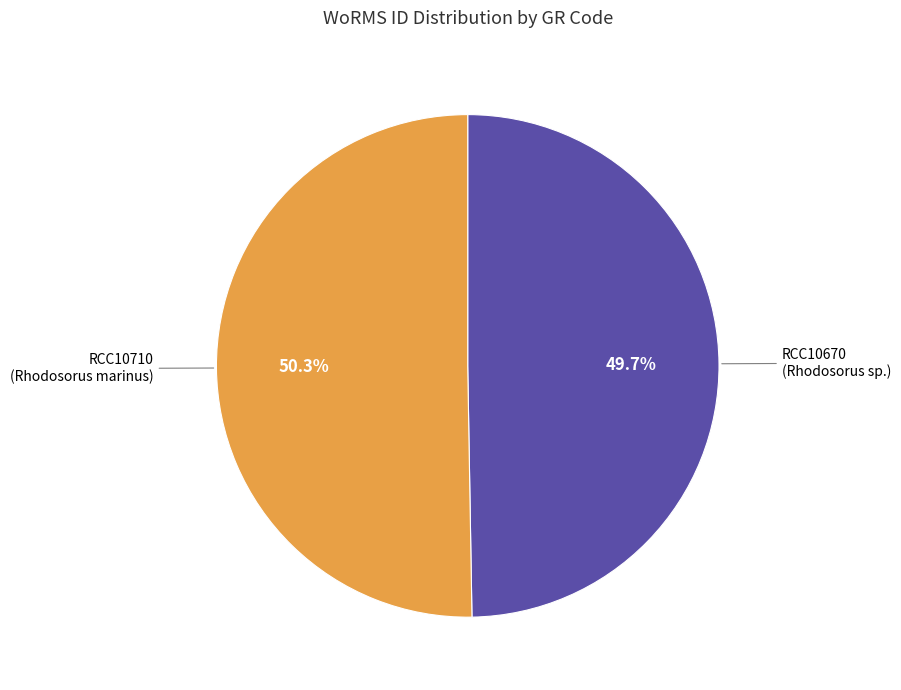

Is there a majority slice in this chart?

Yes